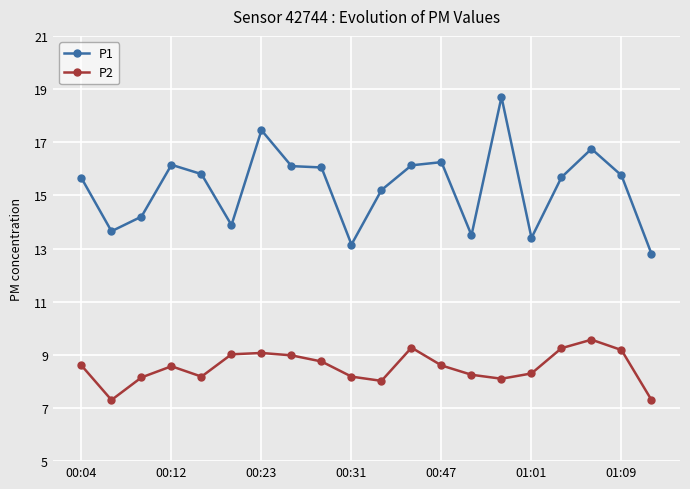

True or false: P2 and P1 intersect in this chart.

False